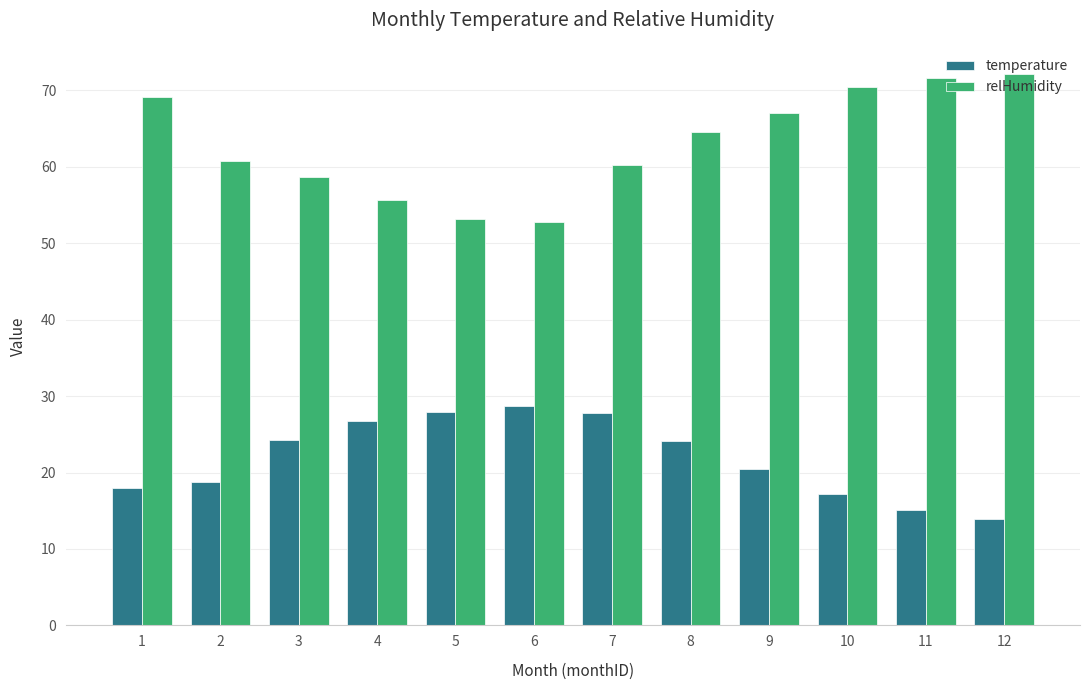

How many data points in relHumidity are less than 64?

6